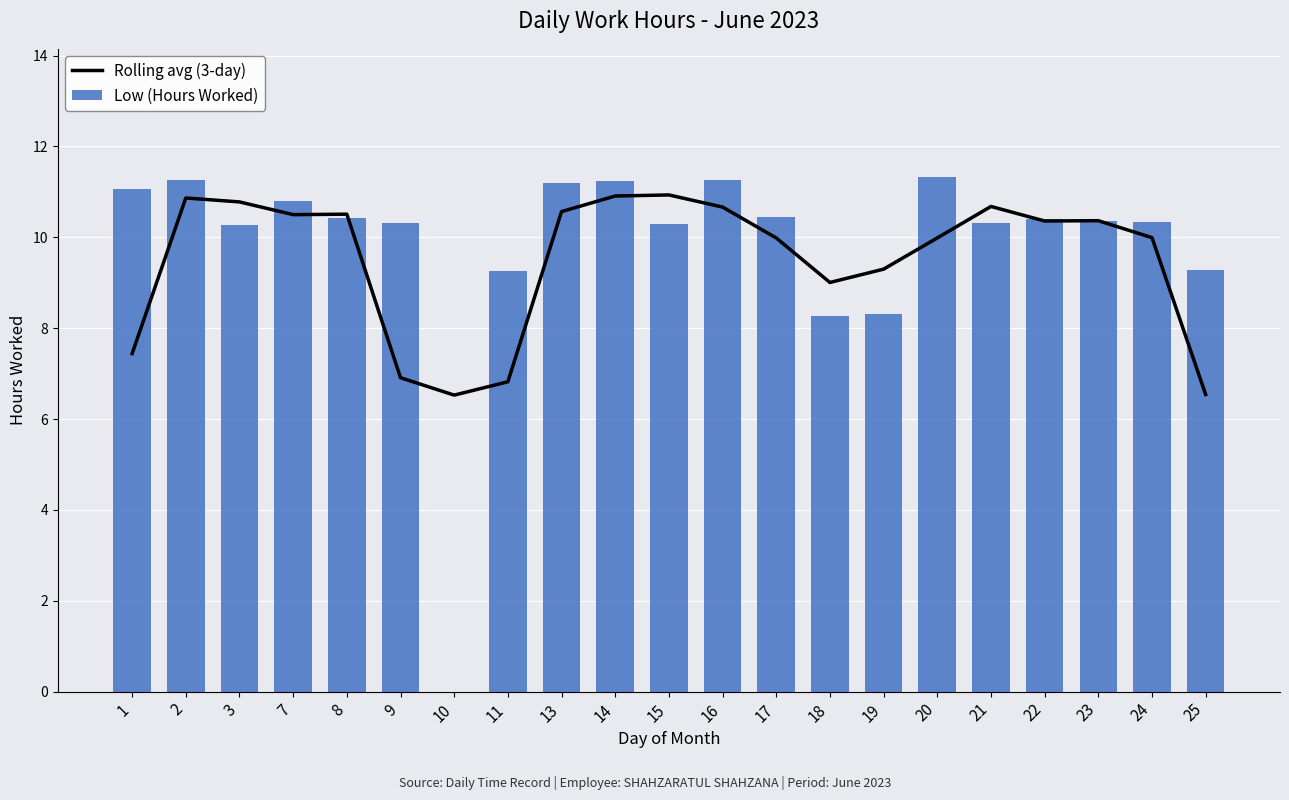

At how many categories does at least one series exceed 3?

21